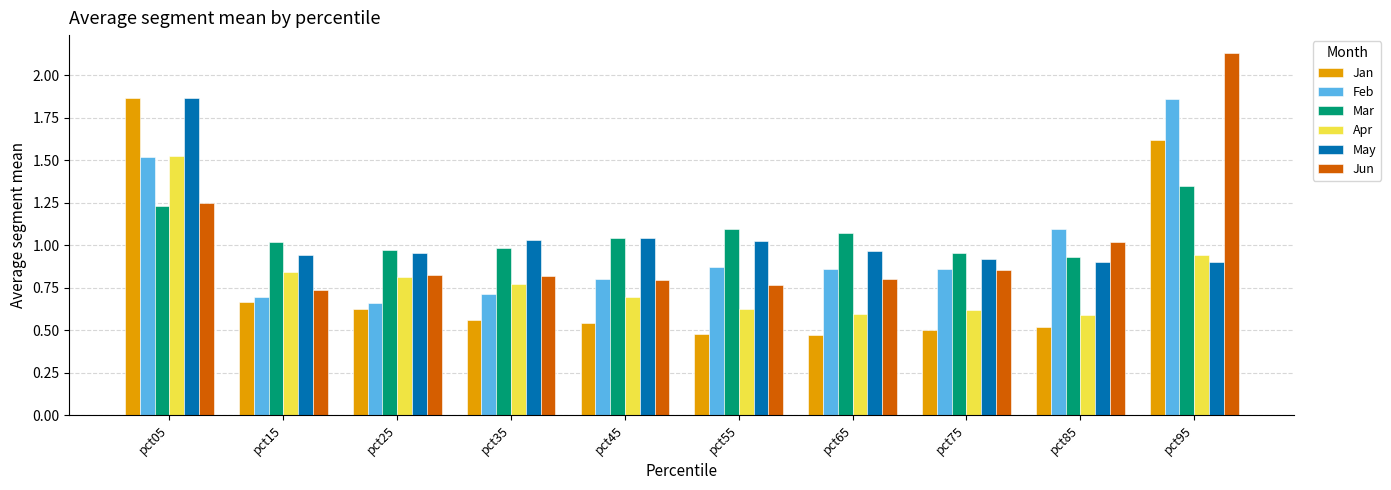

The value of Jun at pct15 is 0.7. True or false?

True